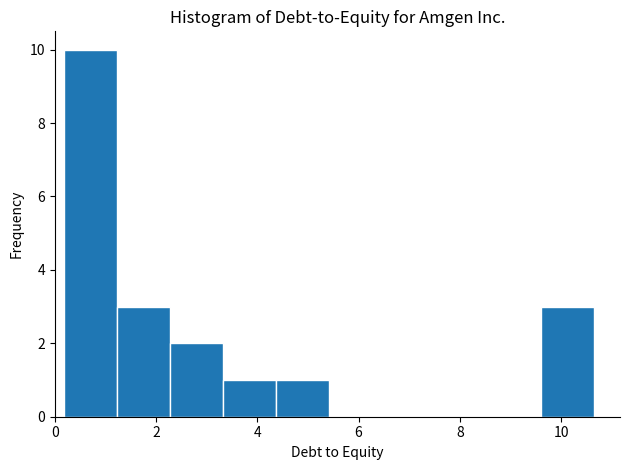

Over which range of the x-axis is the bar tallest?

0.2 to 1.2